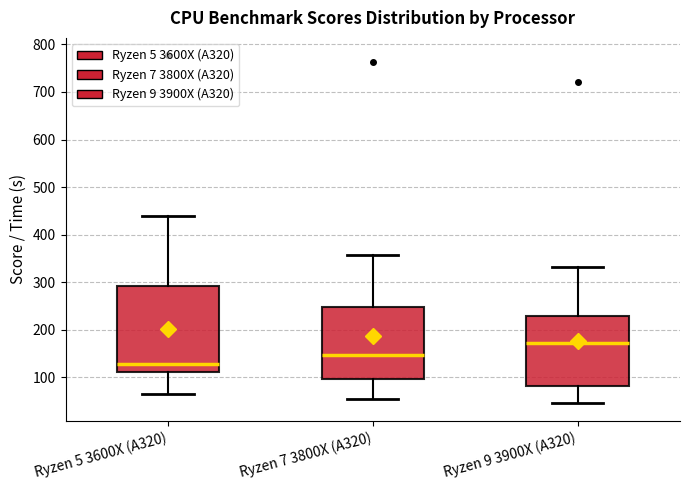

Which box has the lowest median line?

Ryzen 5 3600X (A320)